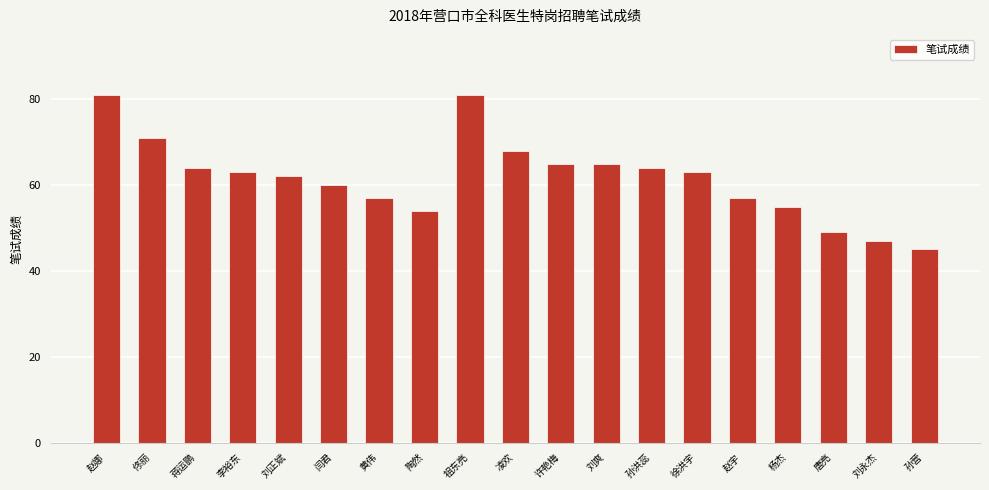

What is the label of the 7th bar from the left?

黄伟